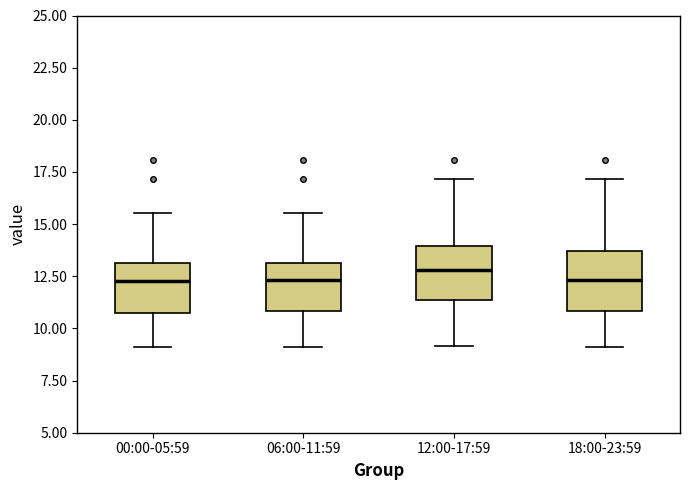

Where is the upper edge of the box for 00:00-05:59 on the y-axis? The values are not printed on the chart, so give them approximately, as read against the axis.

13.0